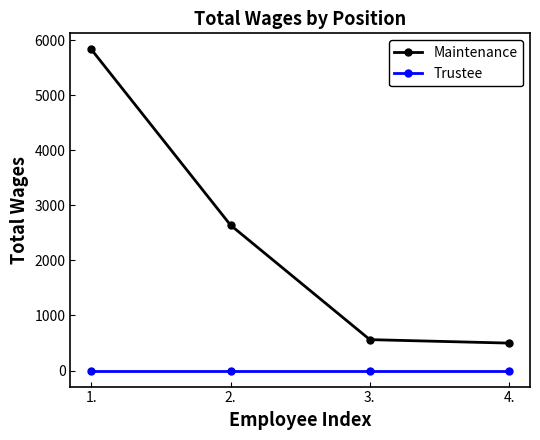

Rank the series by their average value, from highest to lowest.

Maintenance, Trustee